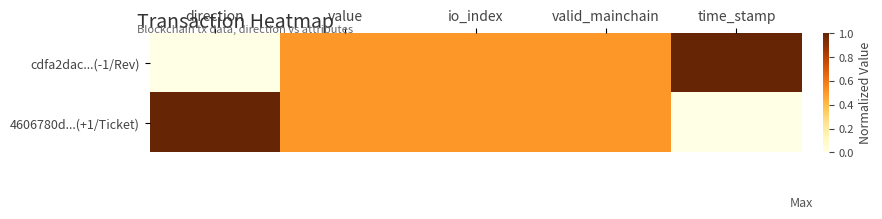

Rank the series by their maximum value, from highest to lowest.

cdfa2dac...(-1/Rev), 4606780d...(+1/Ticket)